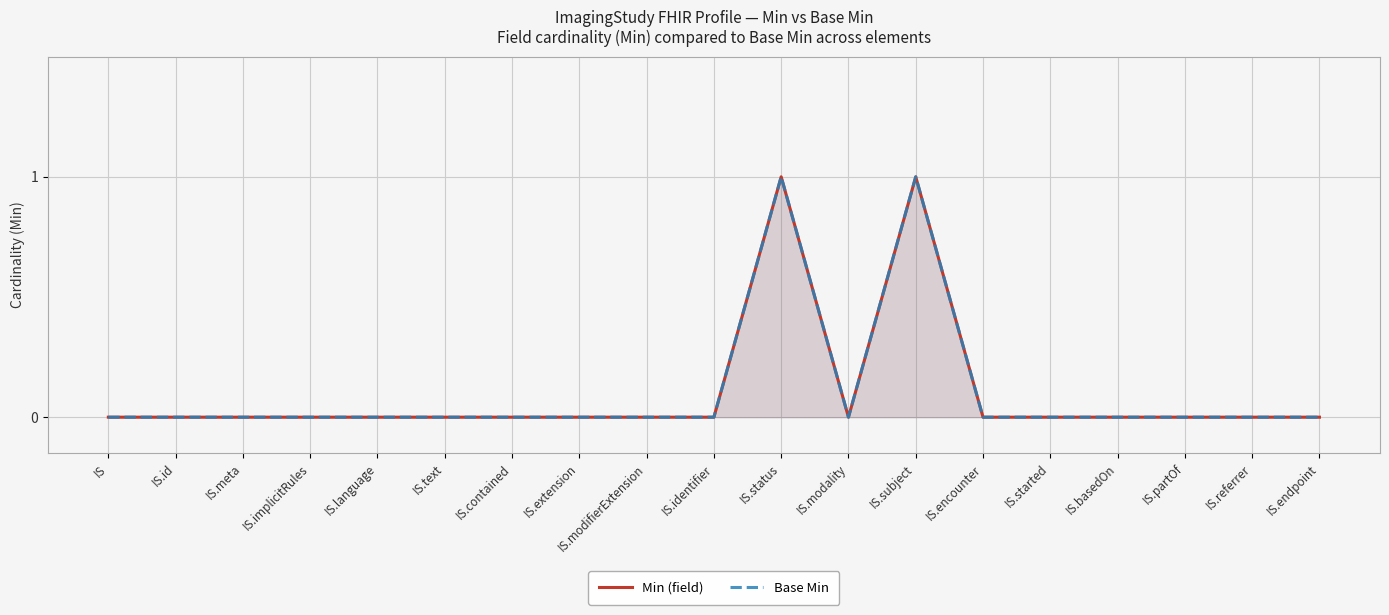

The value of Base Min at IS.basedOn is 0. True or false?

False